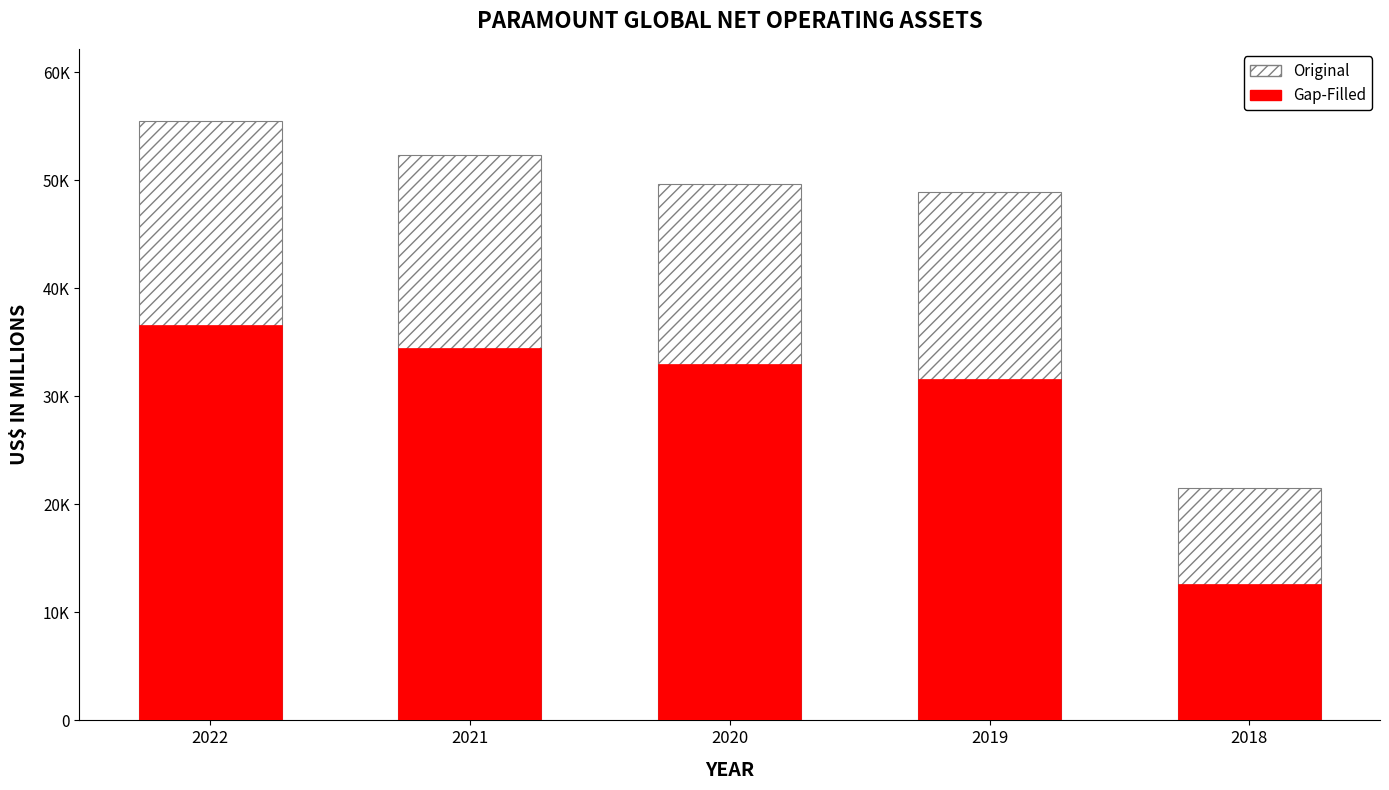

Where is Gap-Filled nearest to the value 24600?

2019